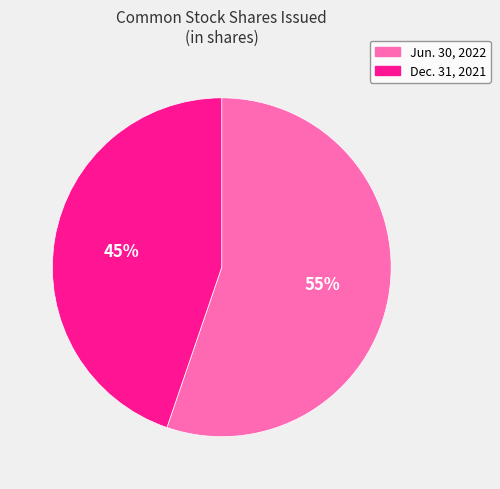

True or false: Jun. 30, 2022 accounts for 46% of the total.

False